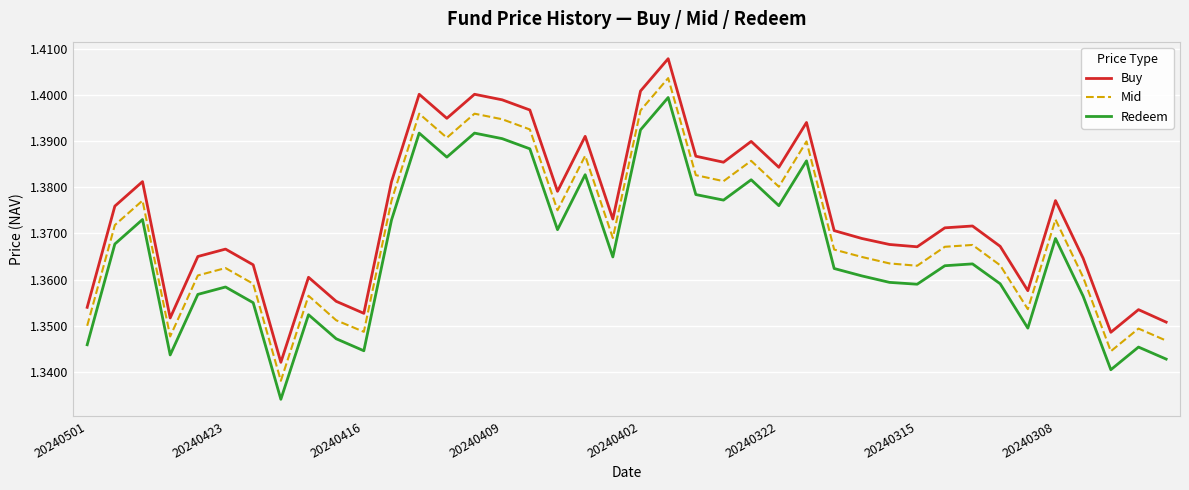

List the series in order of their overall mean, lowest first.

Redeem, Mid, Buy